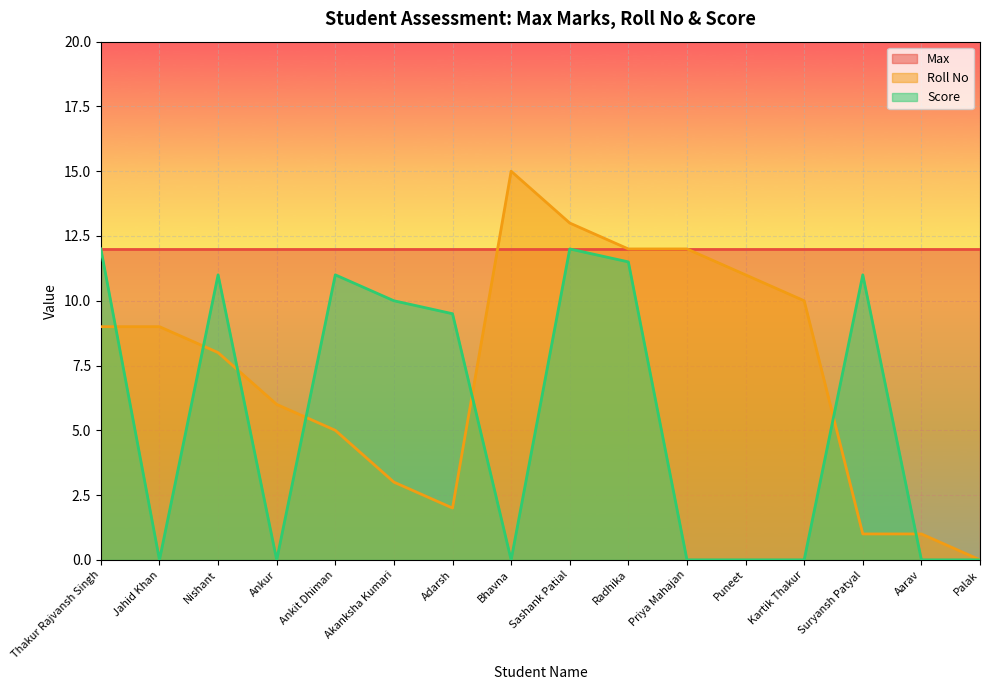

At which category does Roll No reach its first local peak?

Bhavna